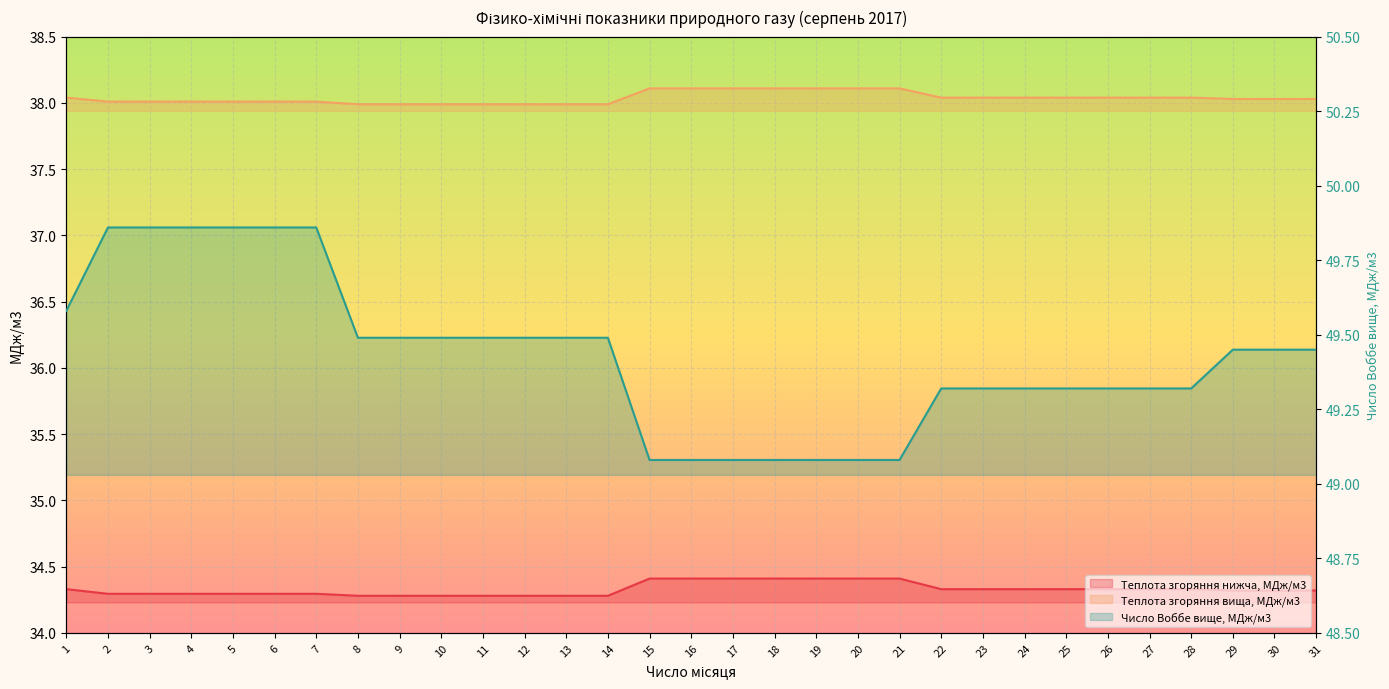

Is it true that Число Воббе вище, МДж/м3 equals 49.5 at 31?

True